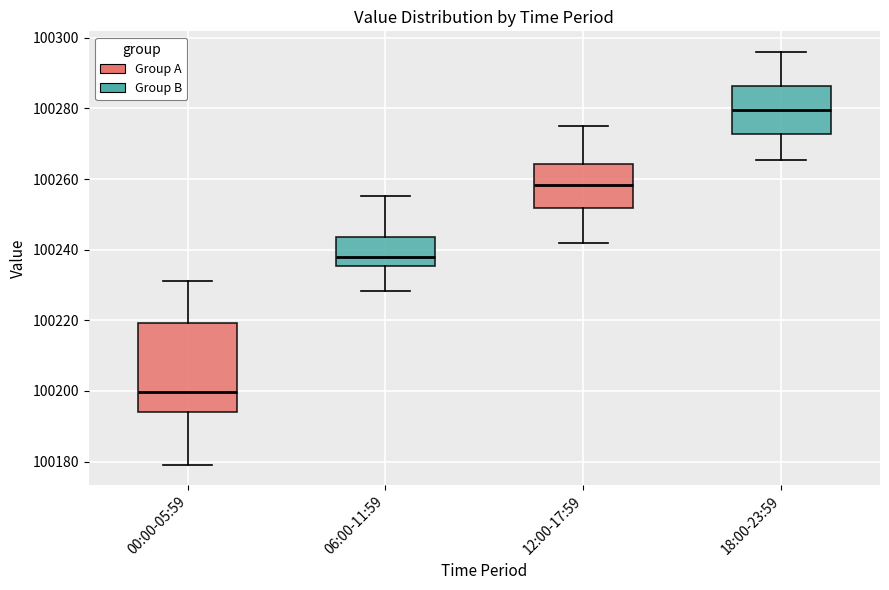

Which box has the highest median line?

18:00-23:59